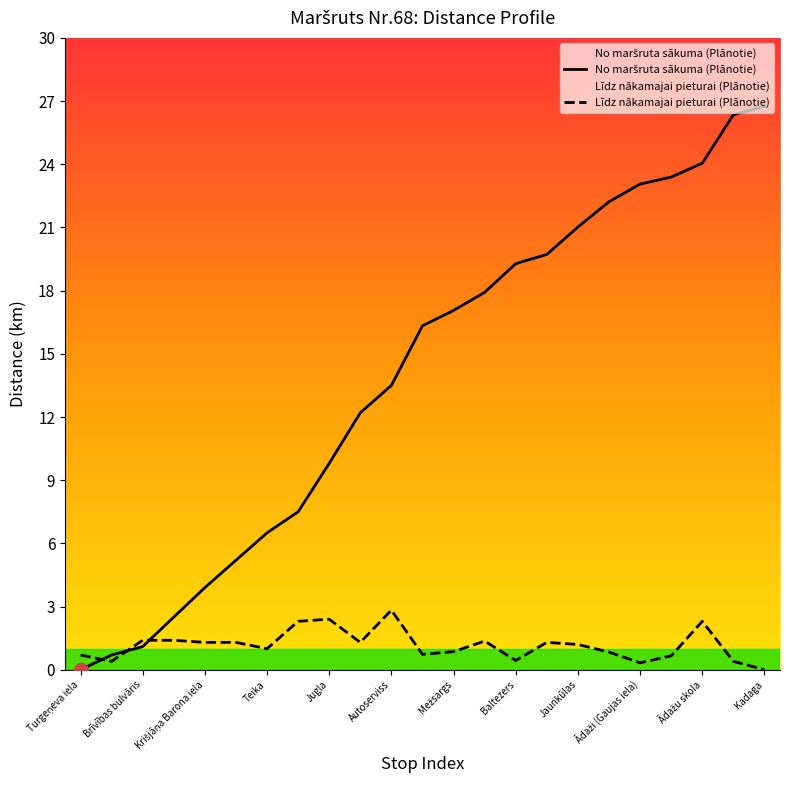

What is the greatest value displayed?

26.8